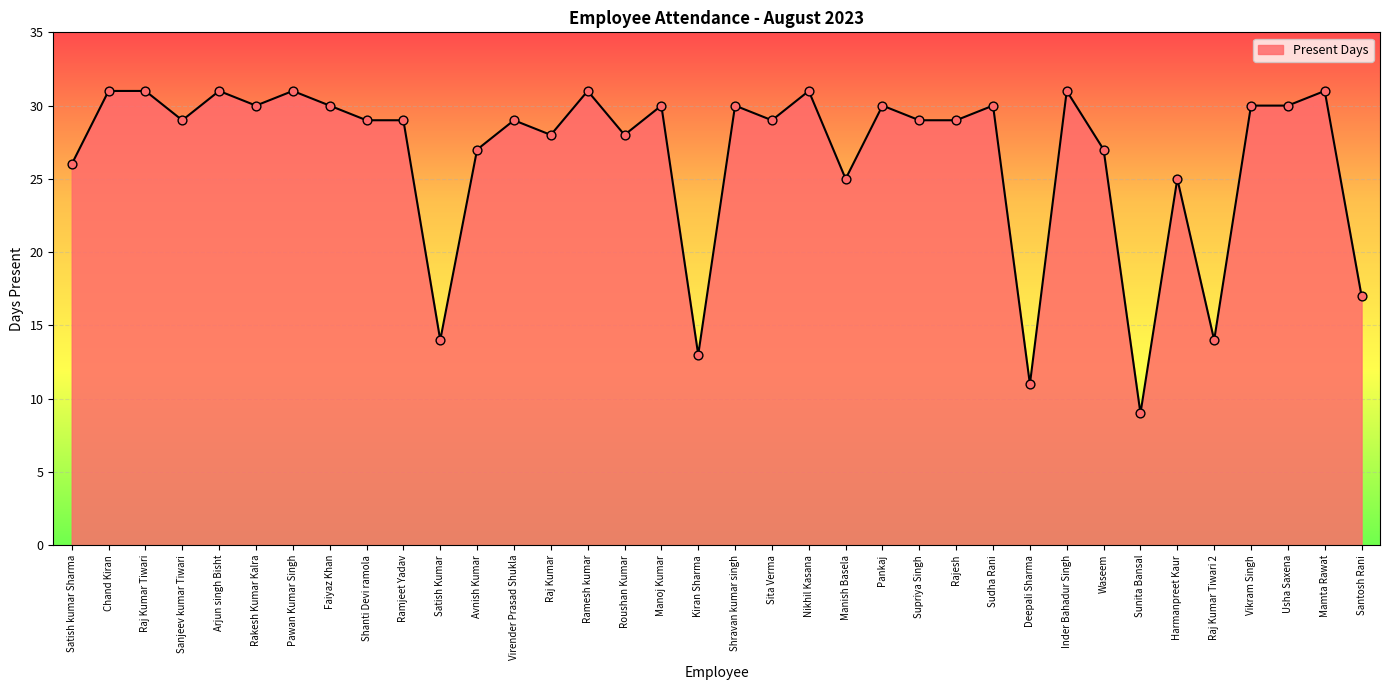

Approximately how many times larger is the value at Raj Kumar Tiwari 2 compared to Pawan Kumar Singh?

0.5